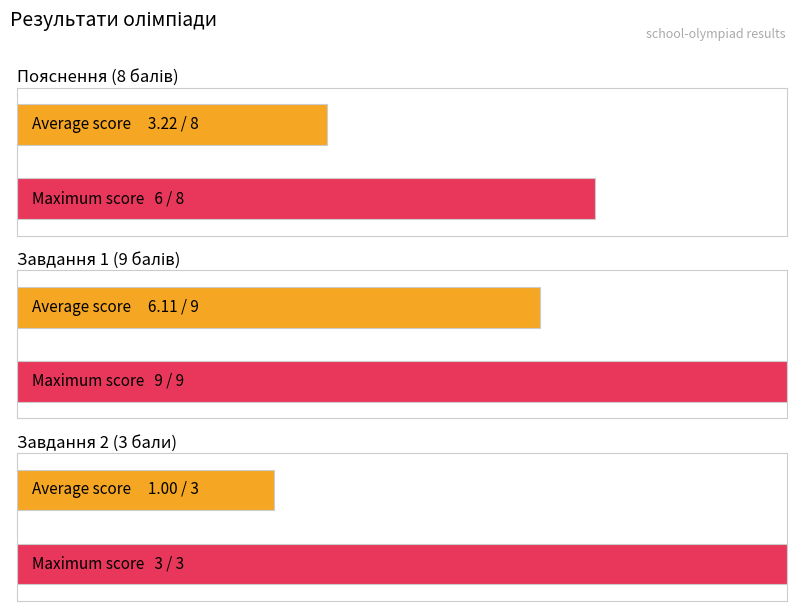

What is the greatest value displayed?

9